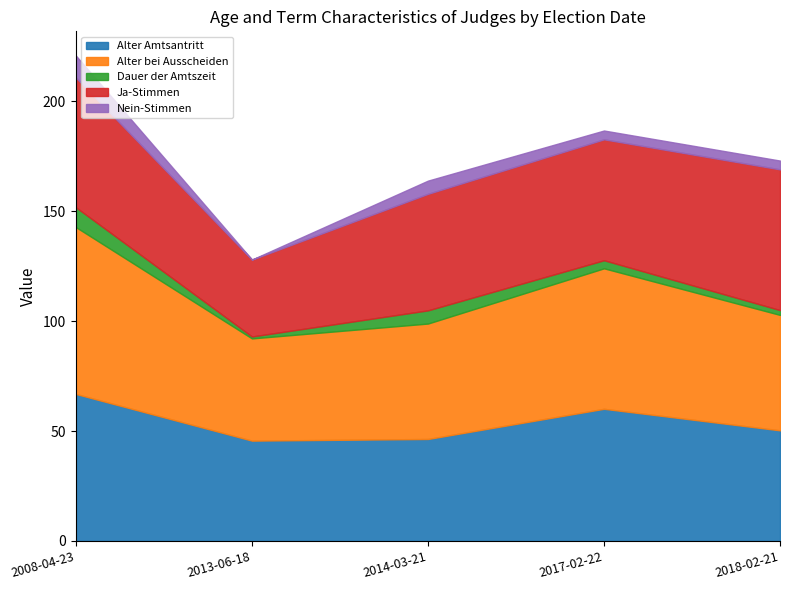

The Nein-Stimmen series shows 4.0 at 2018-02-21. True or false?

True